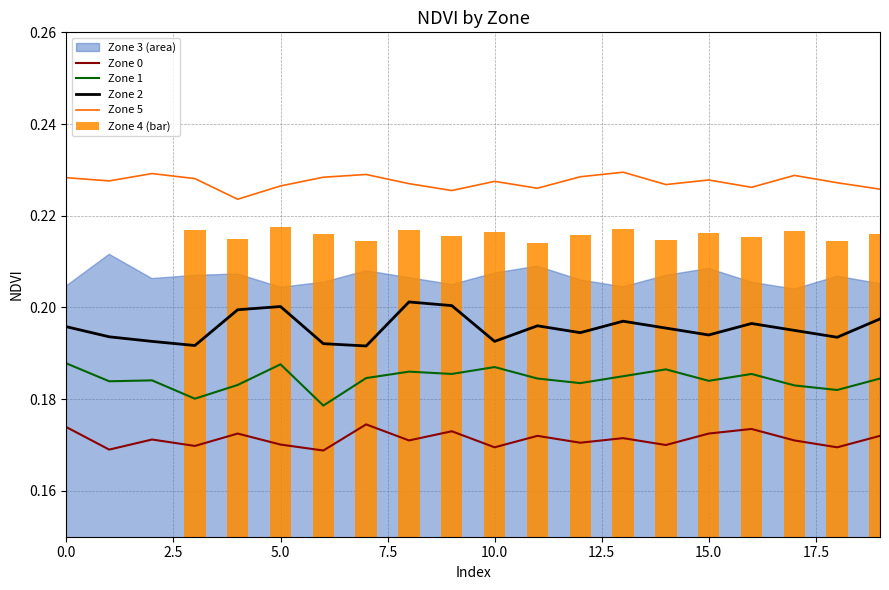

What is the sum of the Zone 1 values at 10 and 9?

0.4